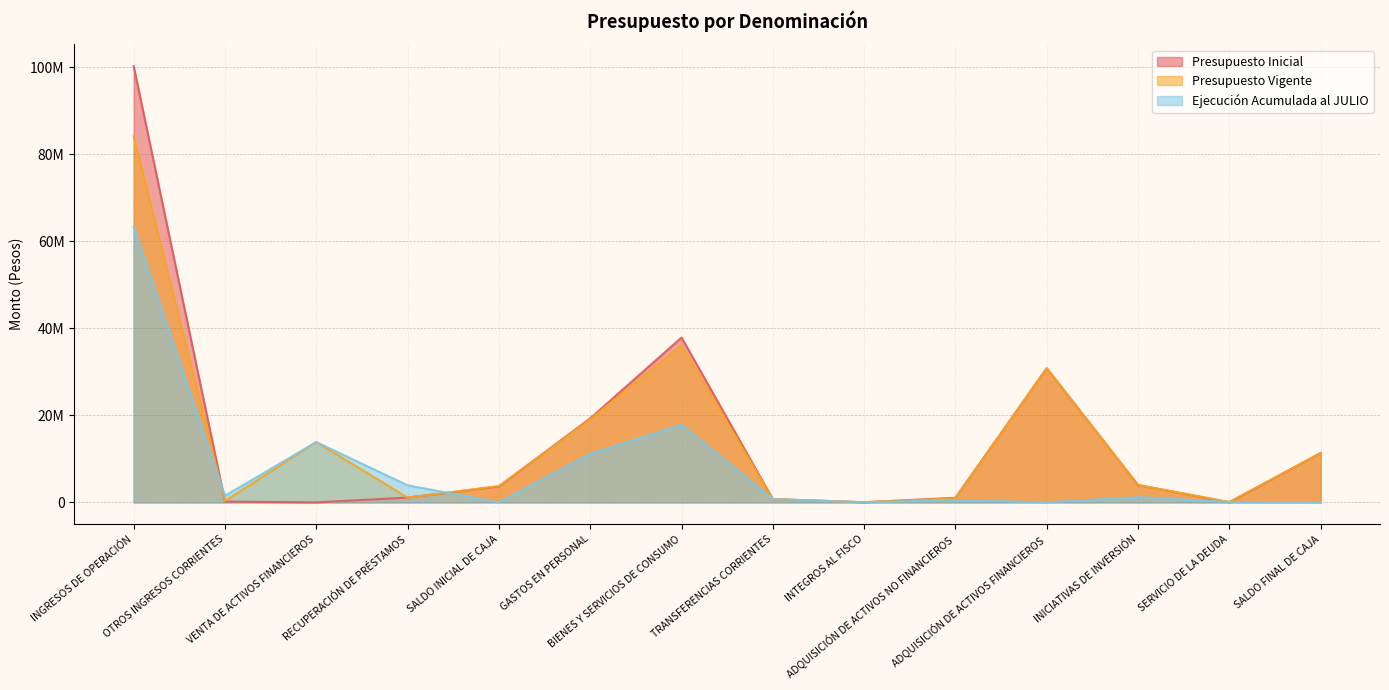

How many lines are shown in the chart?

3